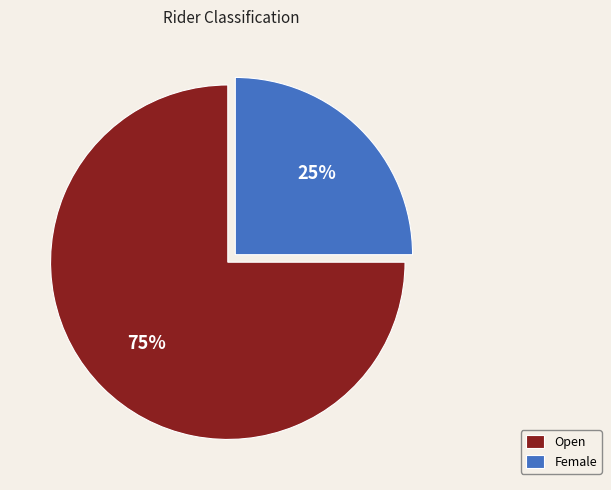

What percentage is the Female slice, to the nearest percent?

25%